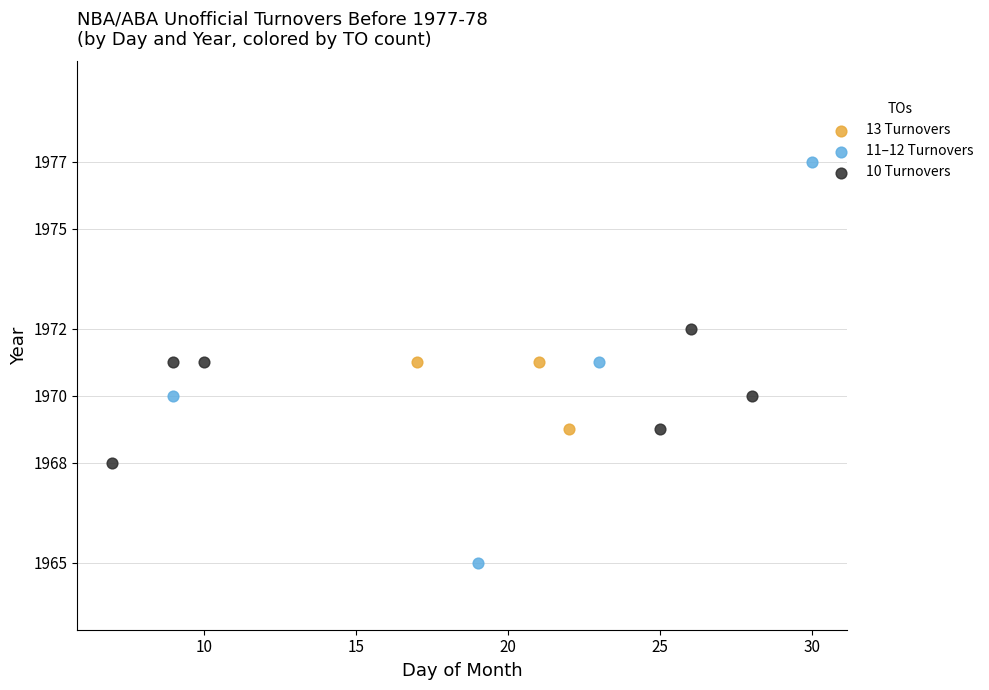

Which series reaches the minimum Y coordinate?

11–12 Turnovers